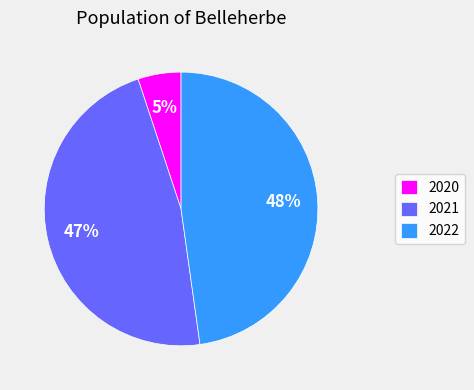

Do 2021 and 2022 together represent more than half of the pie?

Yes